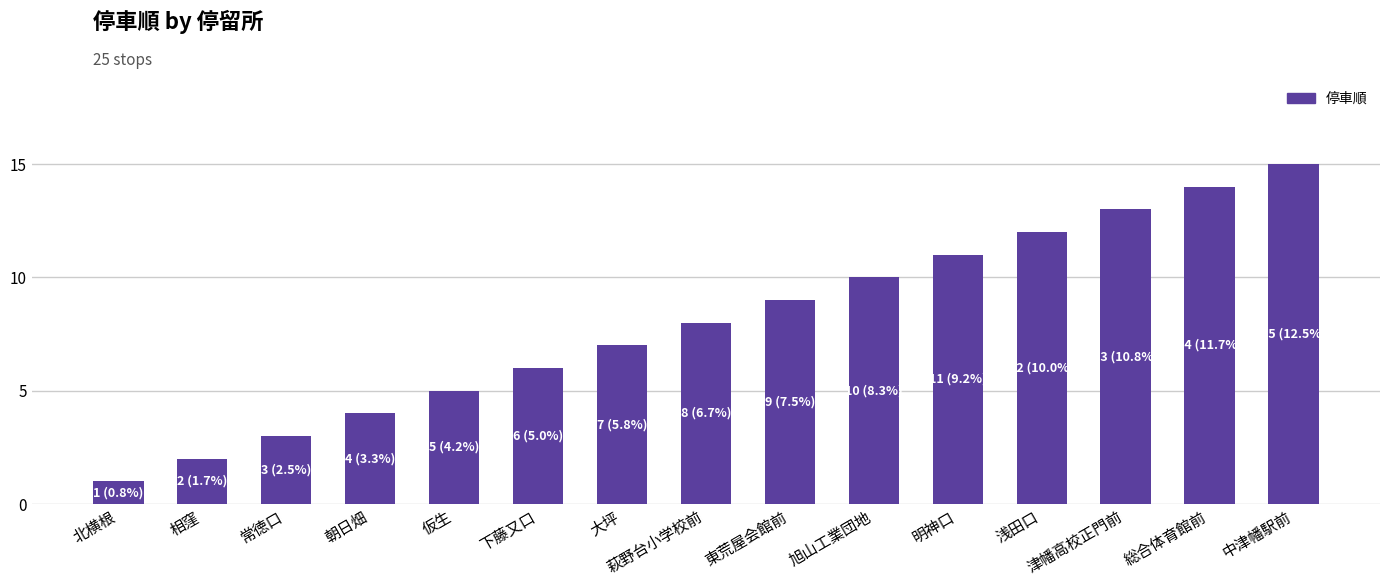

The chart shows a value of 2 at 朝日畑. True or false?

False